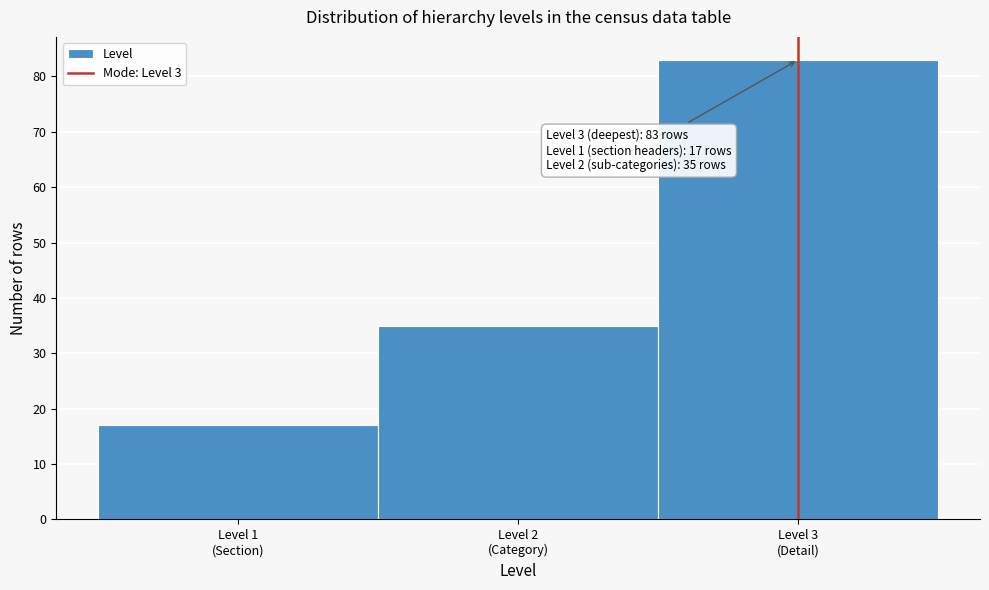

Reading left to right, extract all data points from this chart.

17	35	83